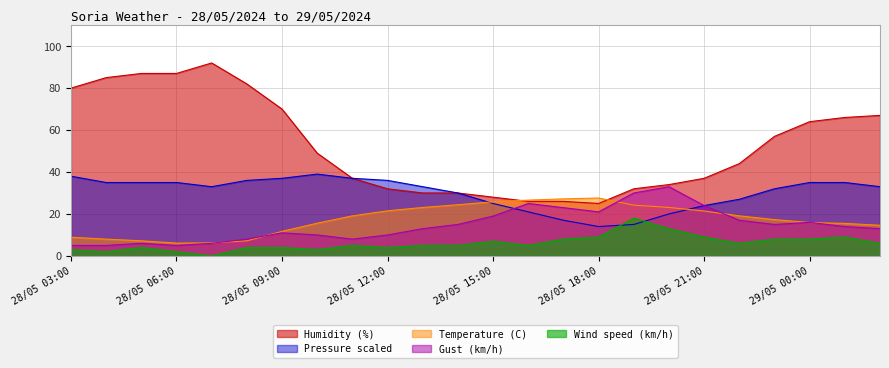

What is the minimum value for Humidity (%)?

25.0